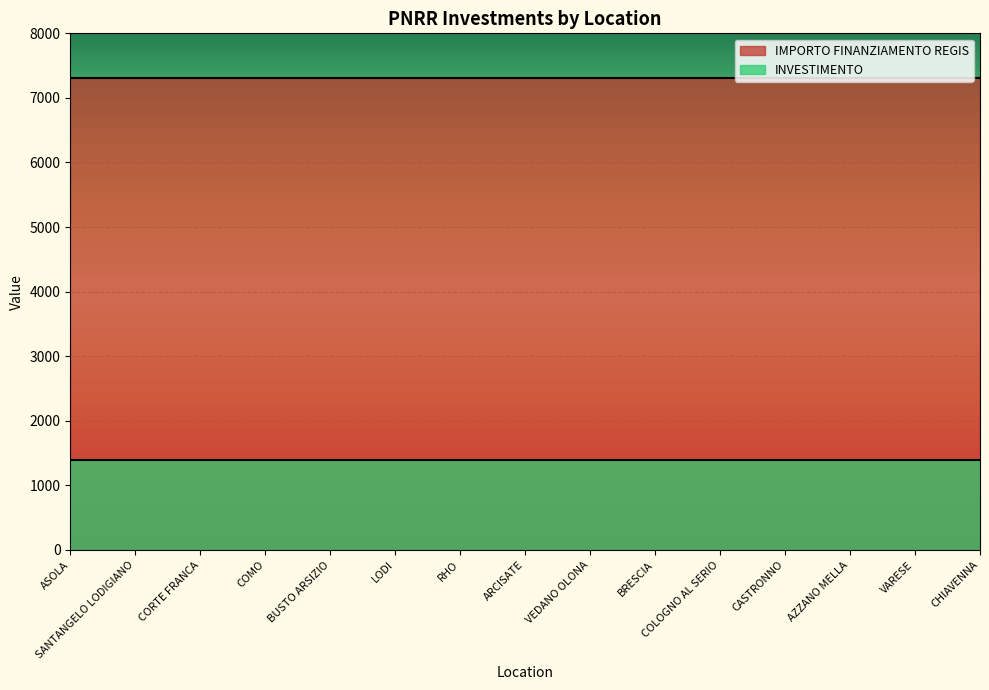

True or false: INVESTIMENTO and IMPORTO FINANZIAMENTO REGIS cross at least once.

False